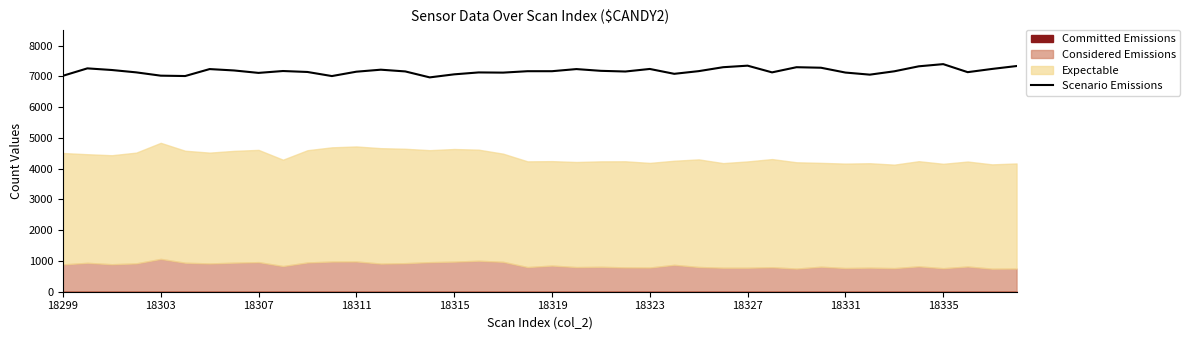

What is the sum of all values?

286917